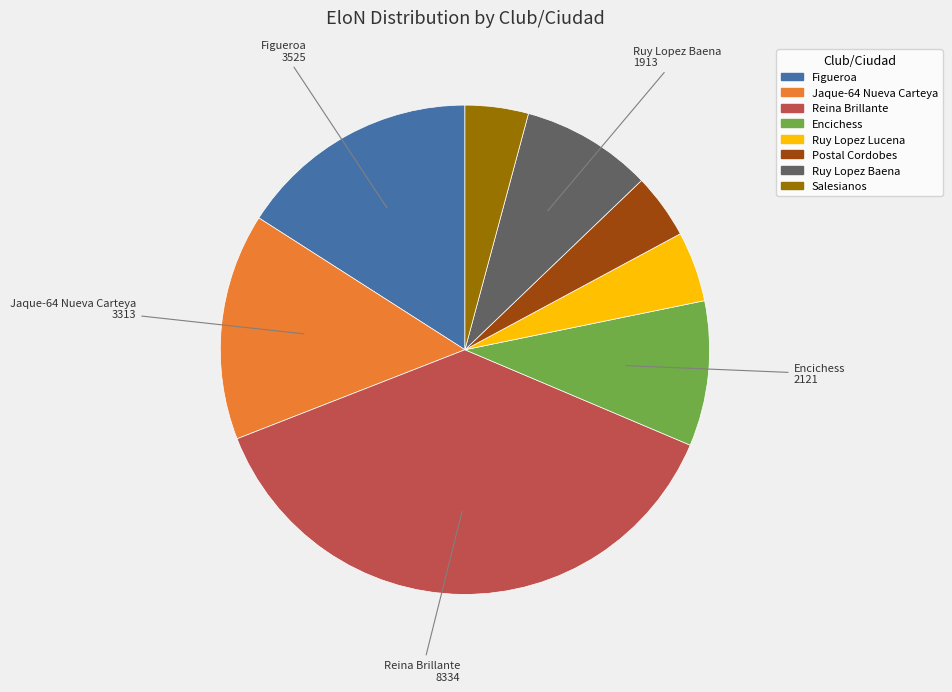

The Ruy Lopez Baena slice represents 14% of the pie. True or false?

False